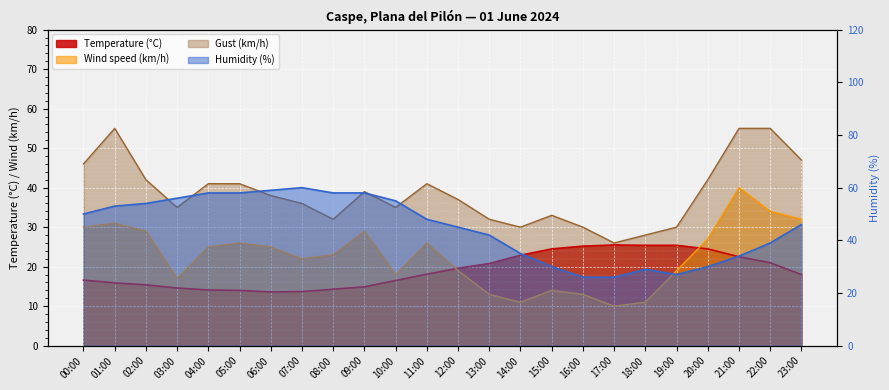

At which category is the sum across all series the highest?

01:00